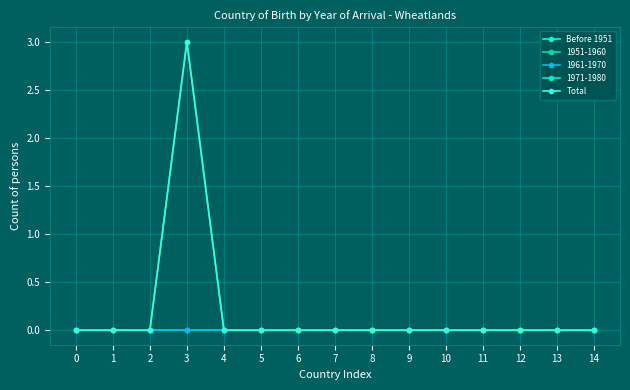

What is the sum of all Total values?

3